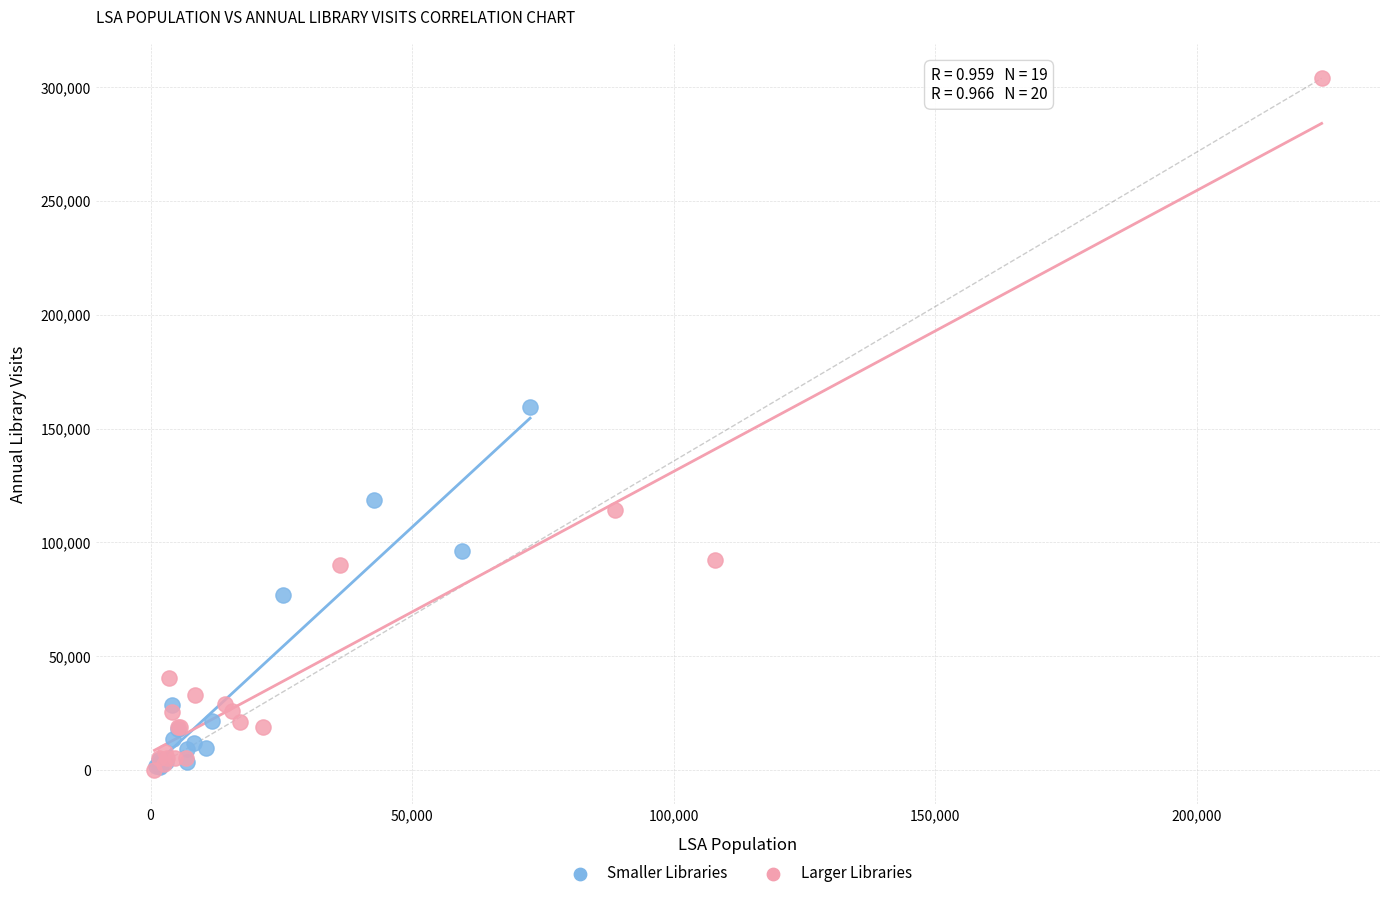

Which series has the largest Y range (max minus min)?

Larger Libraries